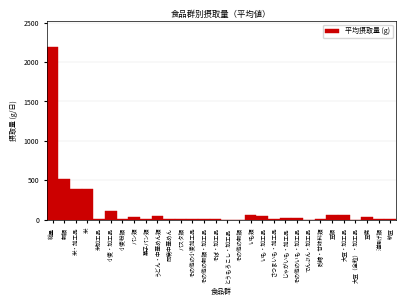

What is the approximate value at 米?

389.0